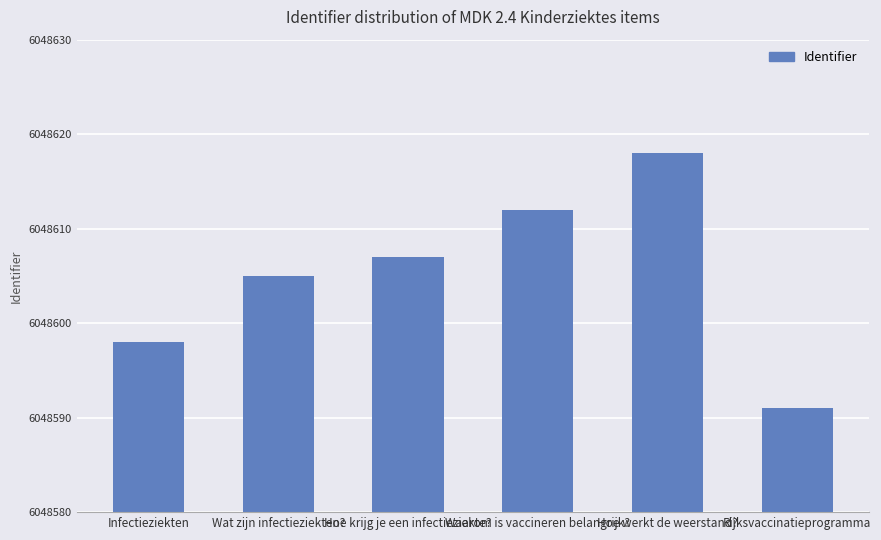

How many values are below 6048607?

3